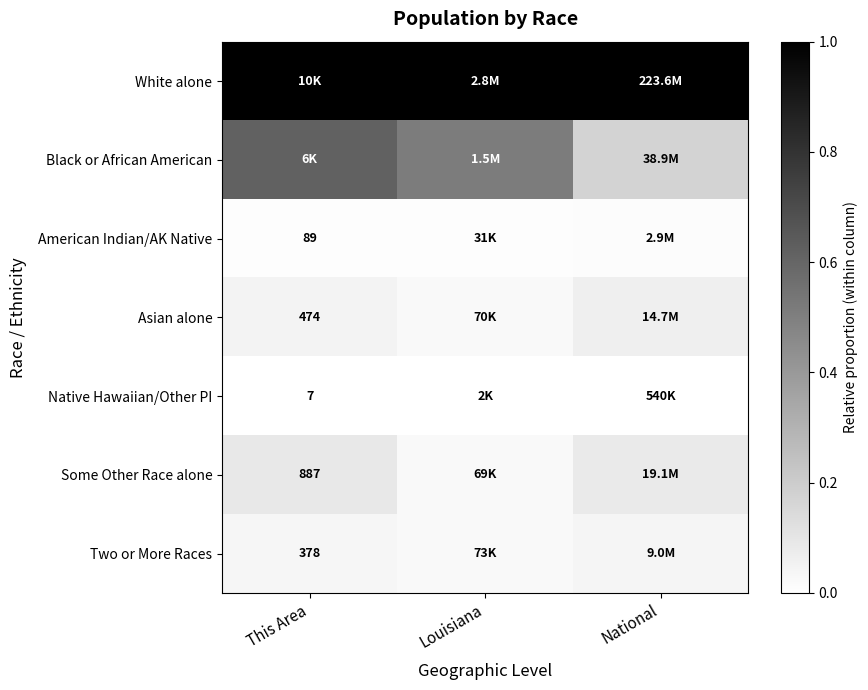

Is it true that American Indian/AK Native equals 0.0 at Louisiana?

True